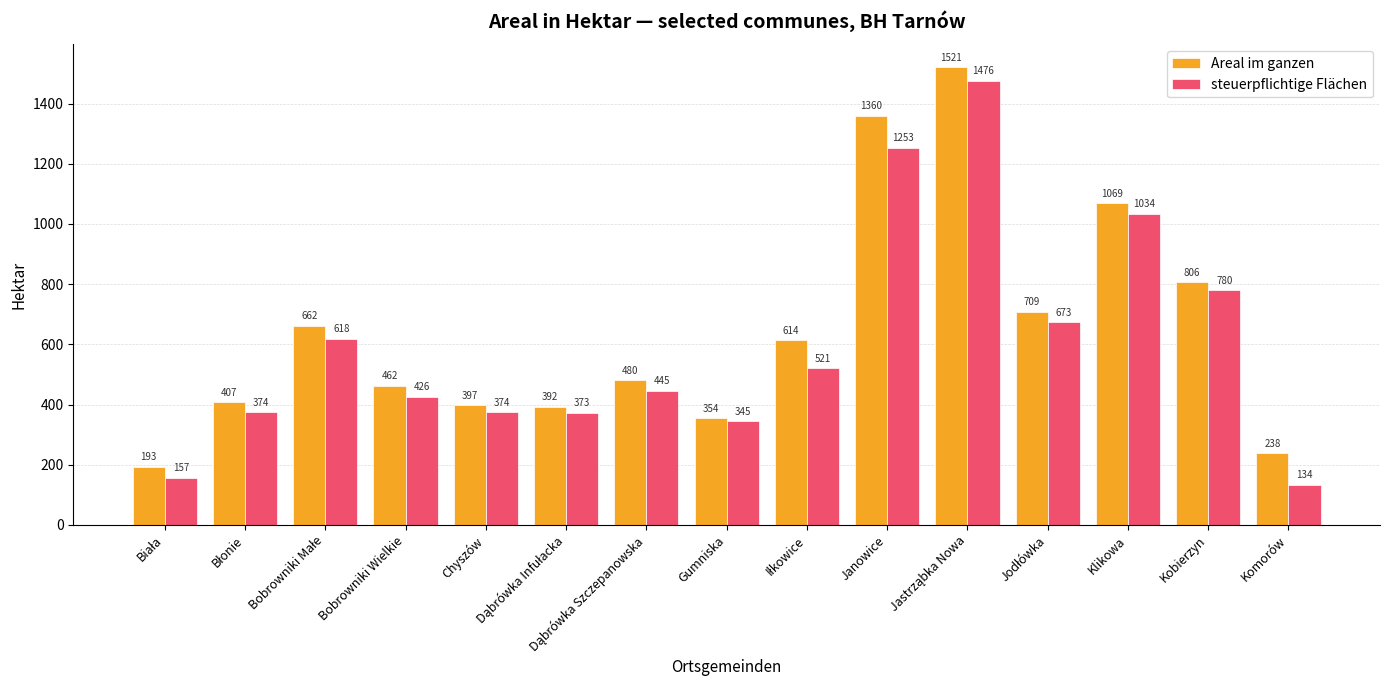

The Areal im ganzen series shows 238 at Komorów. True or false?

True